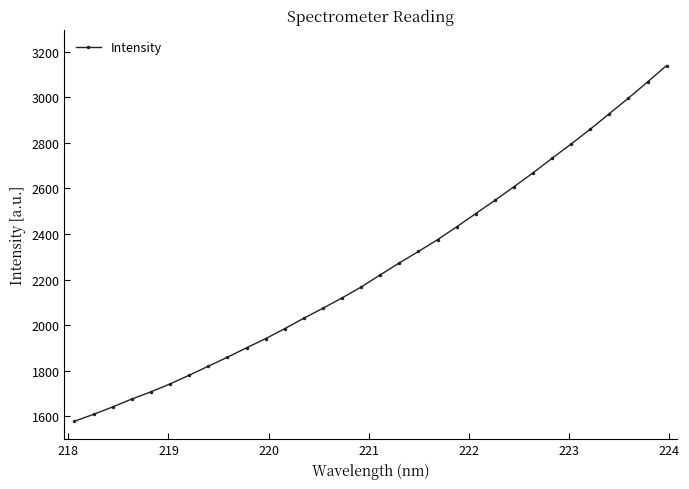

What is the value of the 1st point from the left?

1578.1